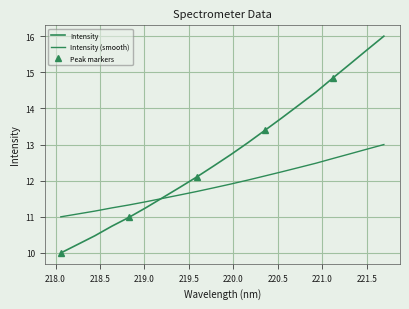

Reading left to right, list all the values displayed in this chart.

218.0596=10.0	218.2508=10.2	218.442=10.5	218.6332=10.7	218.8244=11.0	219.0156=11.3	219.2067=11.5	219.3979=11.8	219.589=12.1	219.7801=12.4	219.9712=12.7	220.1623=13.1	220.3533=13.4	220.5444=13.7	220.7354=14.1	220.9264=14.5	221.1174=14.8	221.3083=15.2	221.4993=15.6	221.6902=16.0